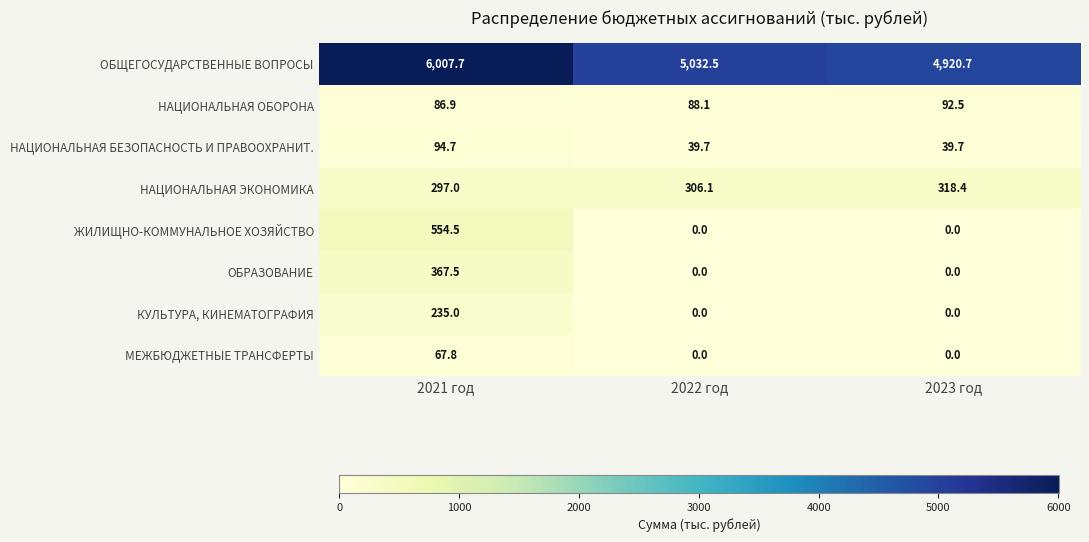

List the series in order of their peak value, highest first.

ОБЩЕГОСУДАРСТВЕННЫЕ ВОПРОСЫ, ЖИЛИЩНО-КОММУНАЛЬНОЕ ХОЗЯЙСТВО, ОБРАЗОВАНИЕ, НАЦИОНАЛЬНАЯ ЭКОНОМИКА, КУЛЬТУРА, КИНЕМАТОГРАФИЯ, НАЦИОНАЛЬНАЯ БЕЗОПАСНОСТЬ И ПРАВООХРАНИТ., НАЦИОНАЛЬНАЯ ОБОРОНА, МЕЖБЮДЖЕТНЫЕ ТРАНСФЕРТЫ